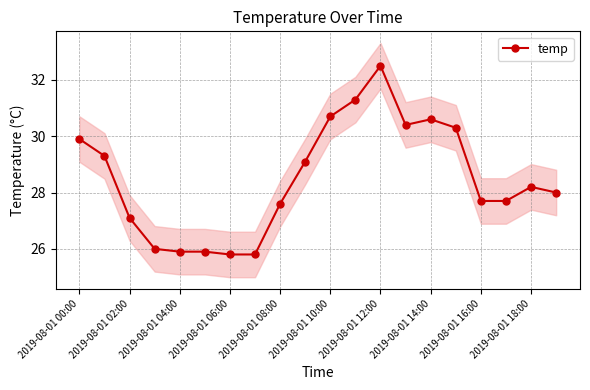

What is the minimum value for temp?

25.8